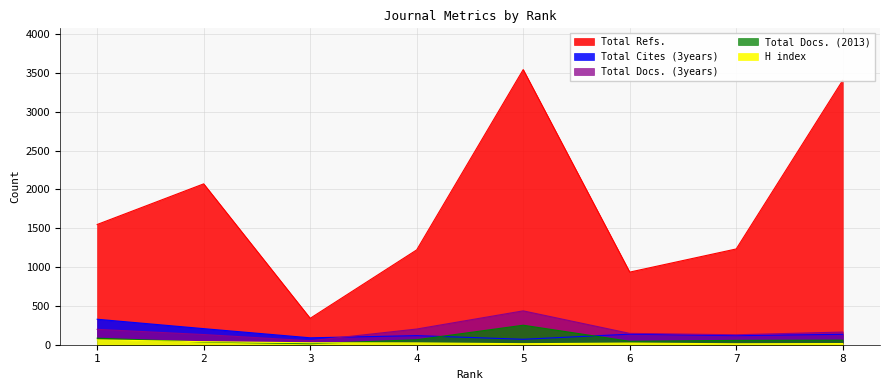

The value of Total Cites (3years) at 5 is 70. True or false?

True